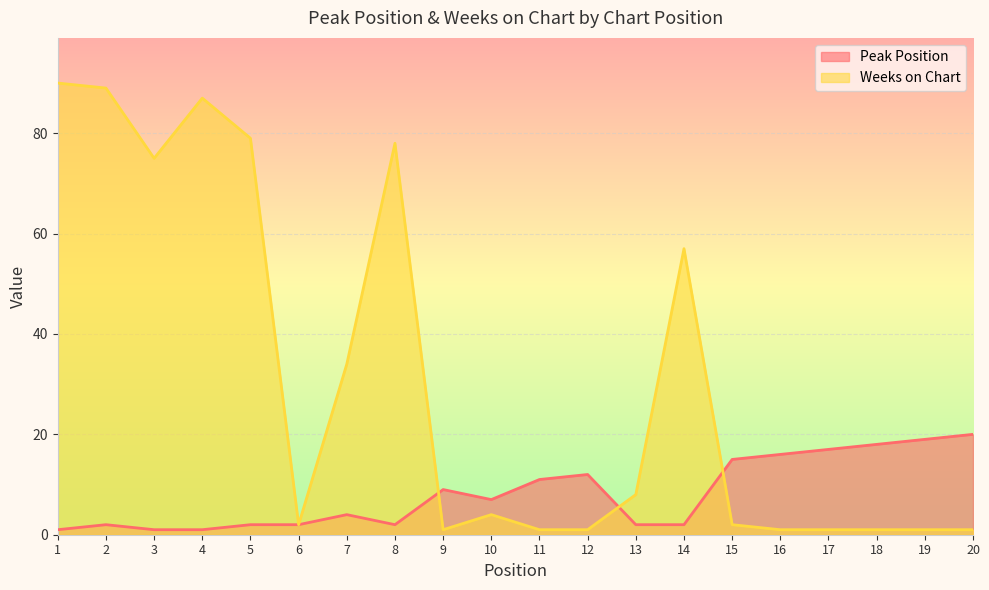

The Peak Position series shows 19 at 12. True or false?

False